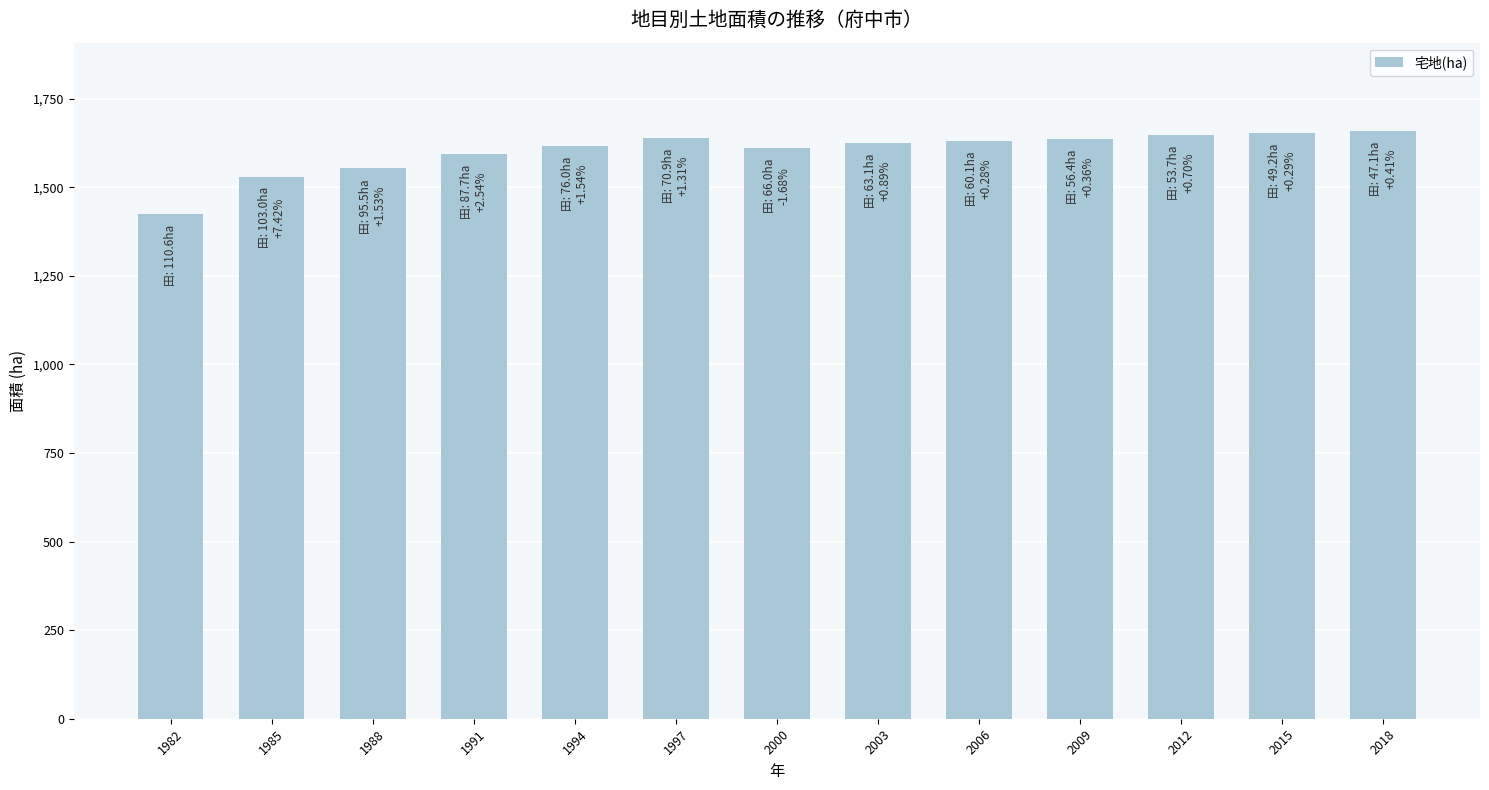

What is the sum of all values?

20820.3